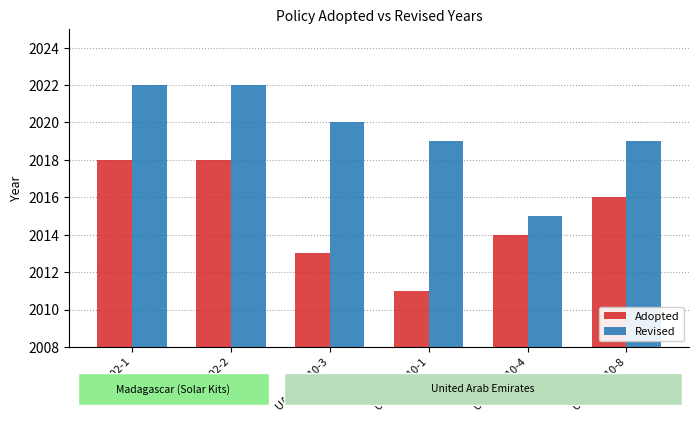

What value does the Adopted series have at NMG 202-1?

2018